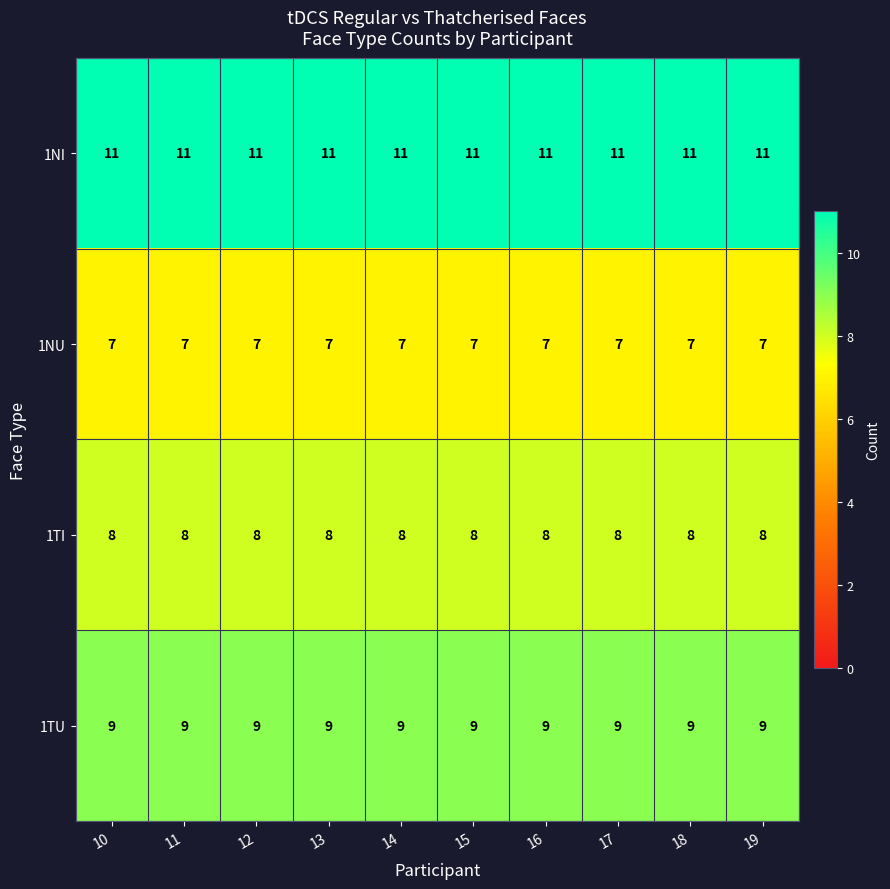

What is the minimum value for 1NU?

7